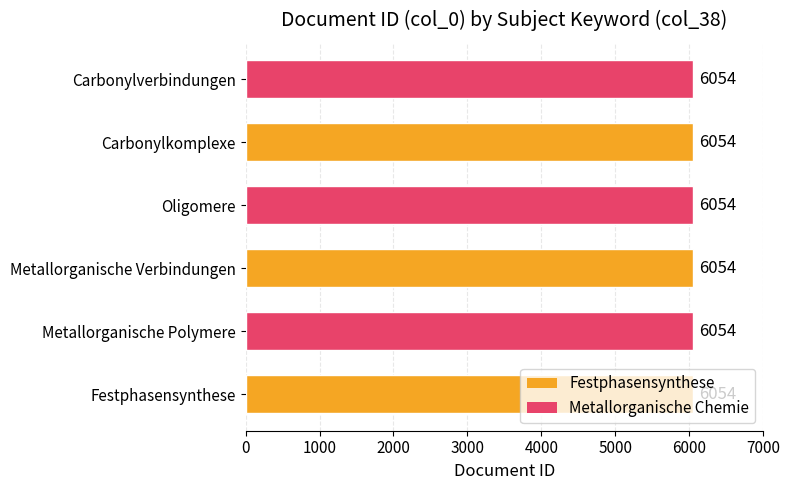

How many categories are shown in the chart?

6